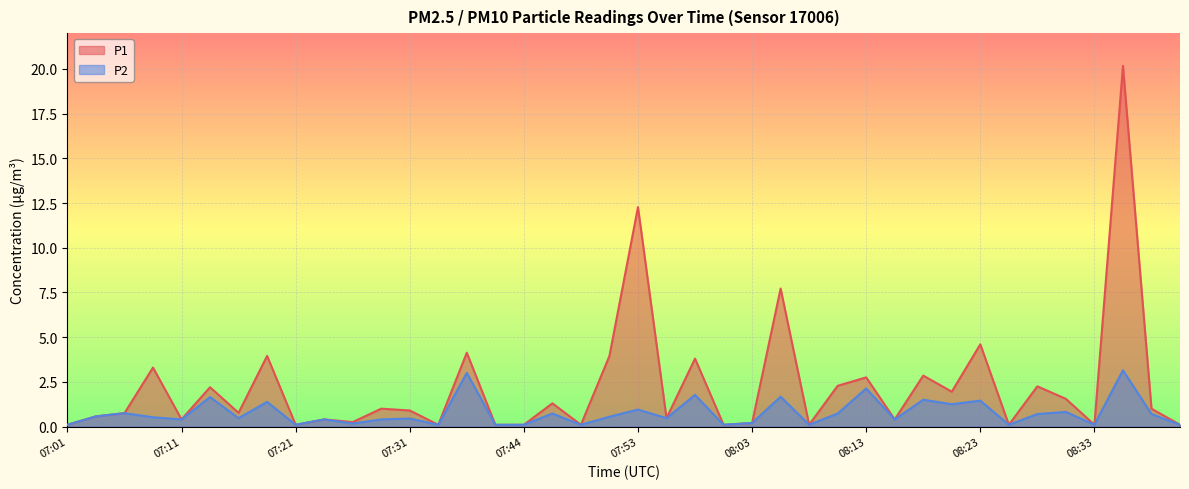

How many lines are shown in the chart?

2